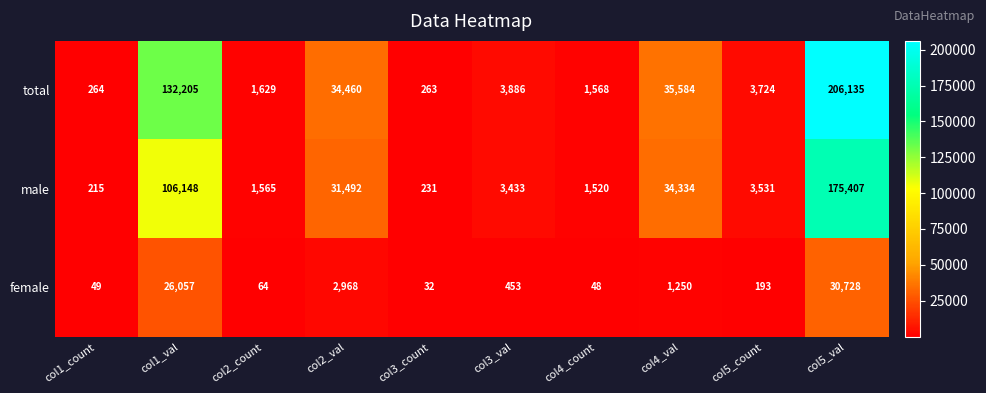

Reading left to right, list all the values displayed in this chart.

total: 264	132205	1629	34460	263	3886	1568	35584	3724	206135
male: 215	106148	1565	31492	231	3433	1520	34334	3531	175407
female: 49	26057	64	2968	32	453	48	1250	193	30728